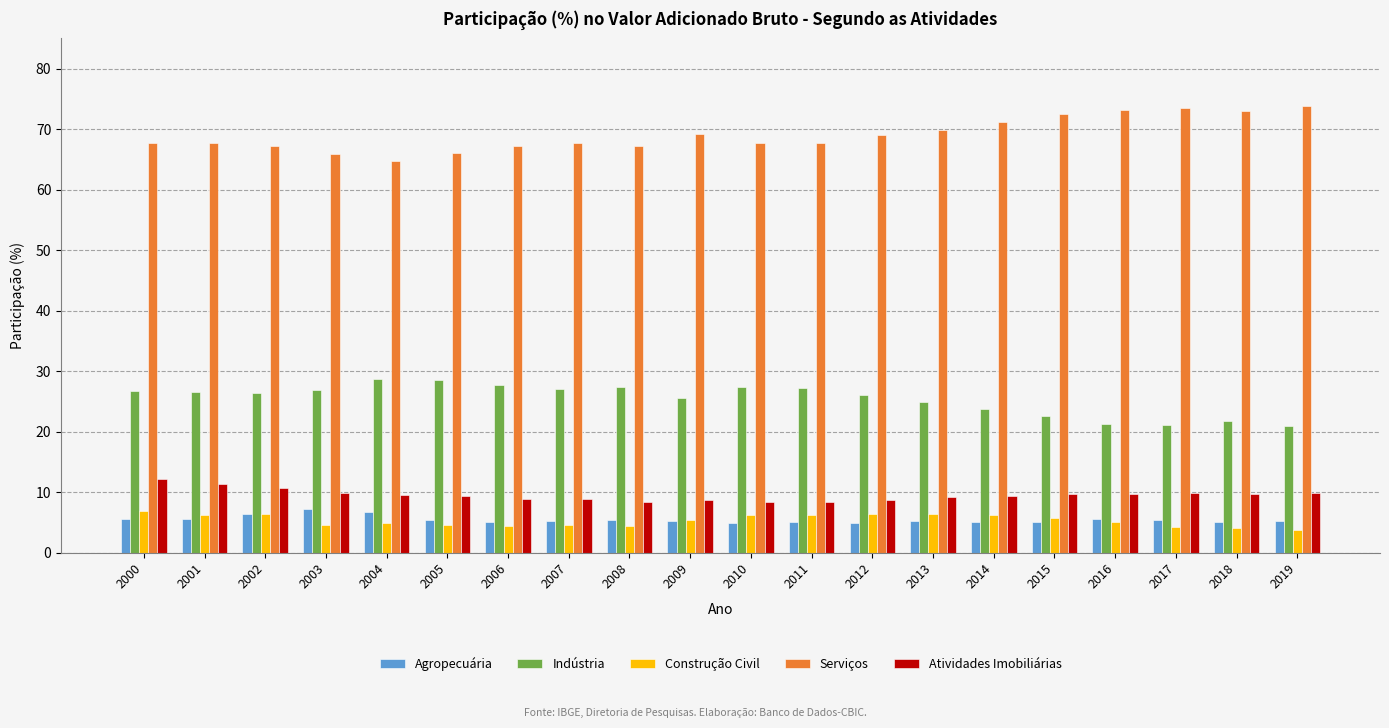

What is the sum of the Agropecuária values at 2018 and 2001?

10.8